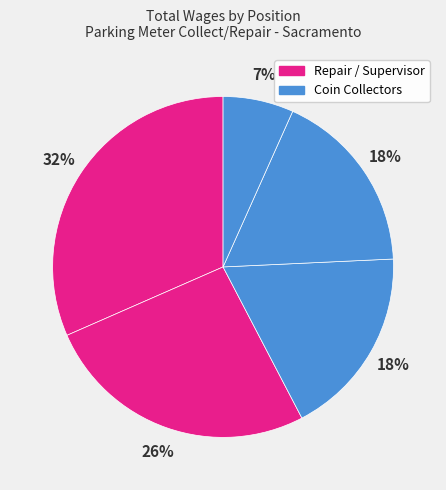

Count the number of slices in the pie.

5